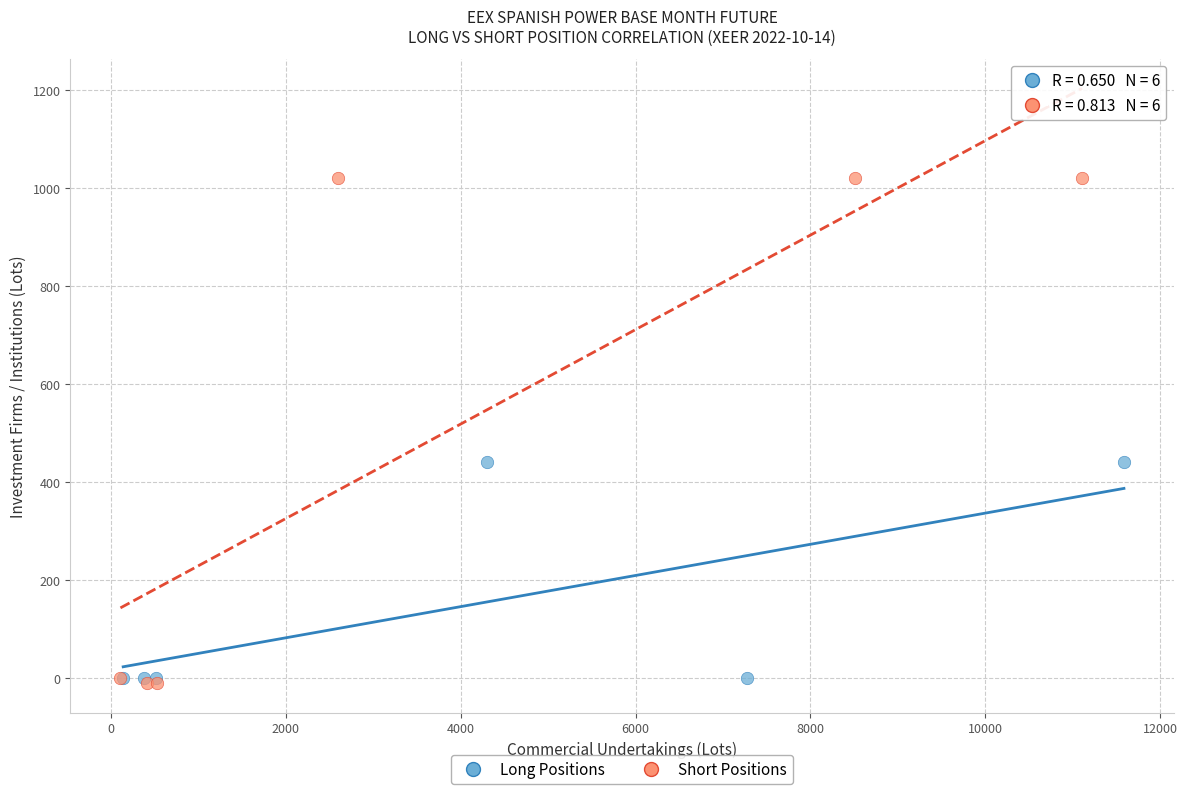

Which series reaches the maximum Y coordinate?

Short Positions